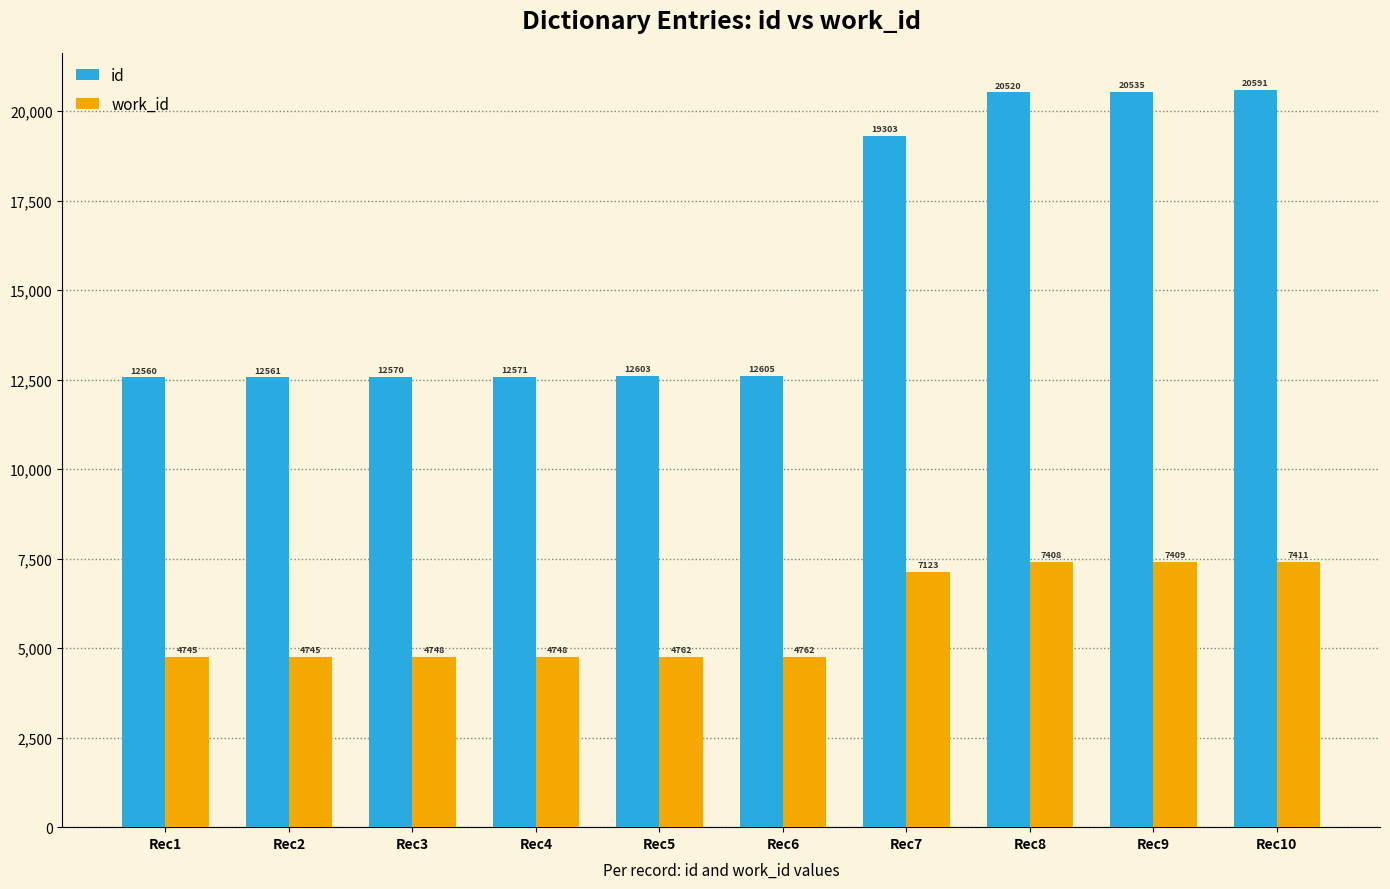

What is the average value of the id series?

15642